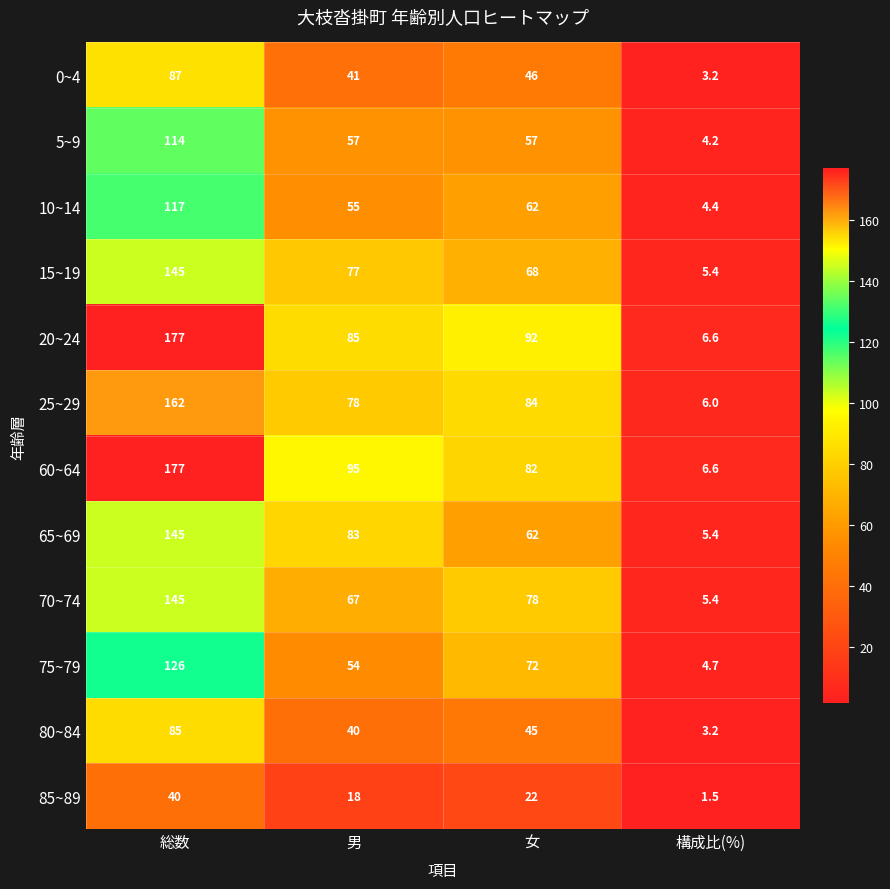

How many 85~89 values are between 18 and 40?

3